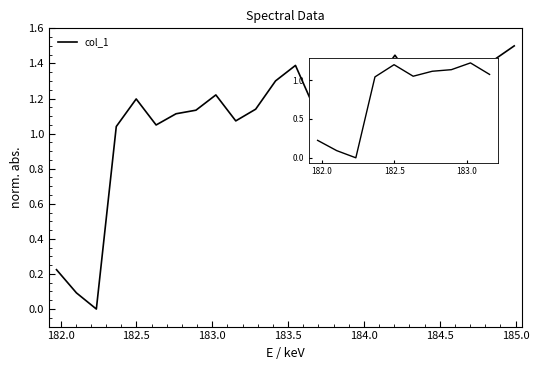

How many lines are shown in the chart?

1